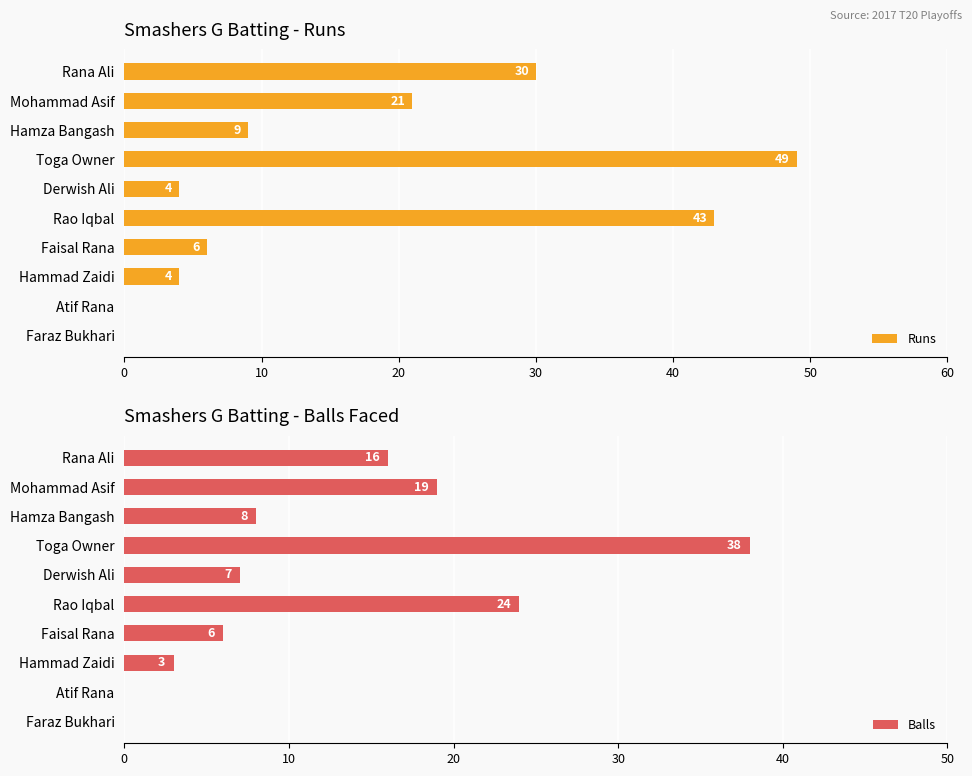

Is it true that Runs equals 30 at Rana Ali?

True